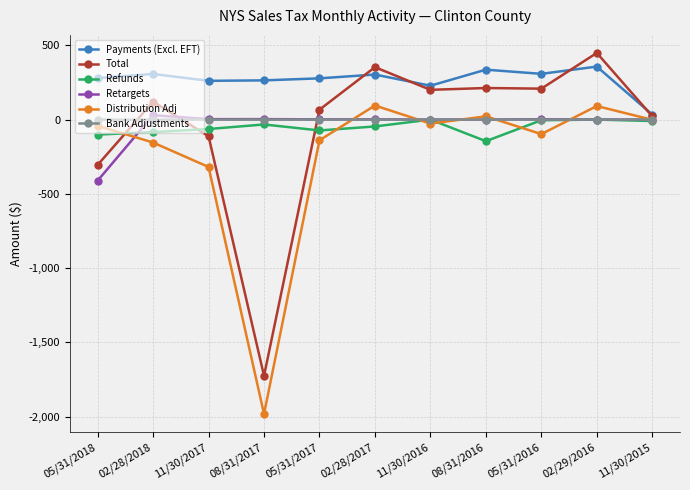

Which series has the largest total across all categories?

Payments (Excl. EFT)